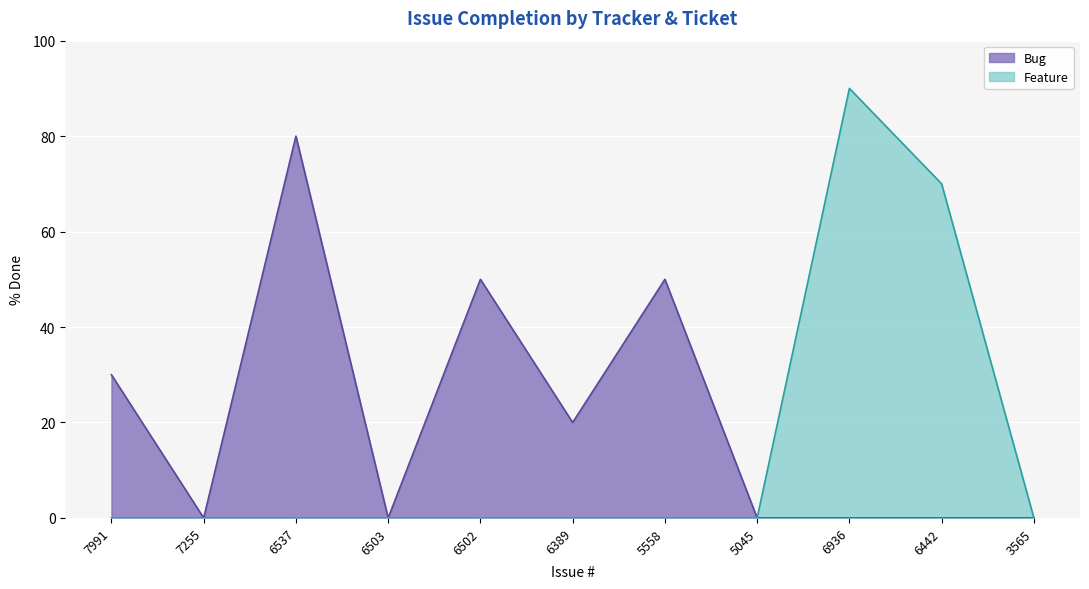

Reading right to left, extract all data points from this chart.

0	70	90	0	50	20	50	0	80	0	30